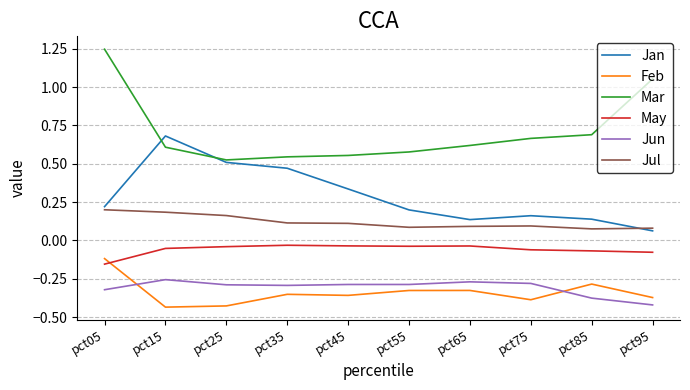

Which series has the largest total across all categories?

Mar